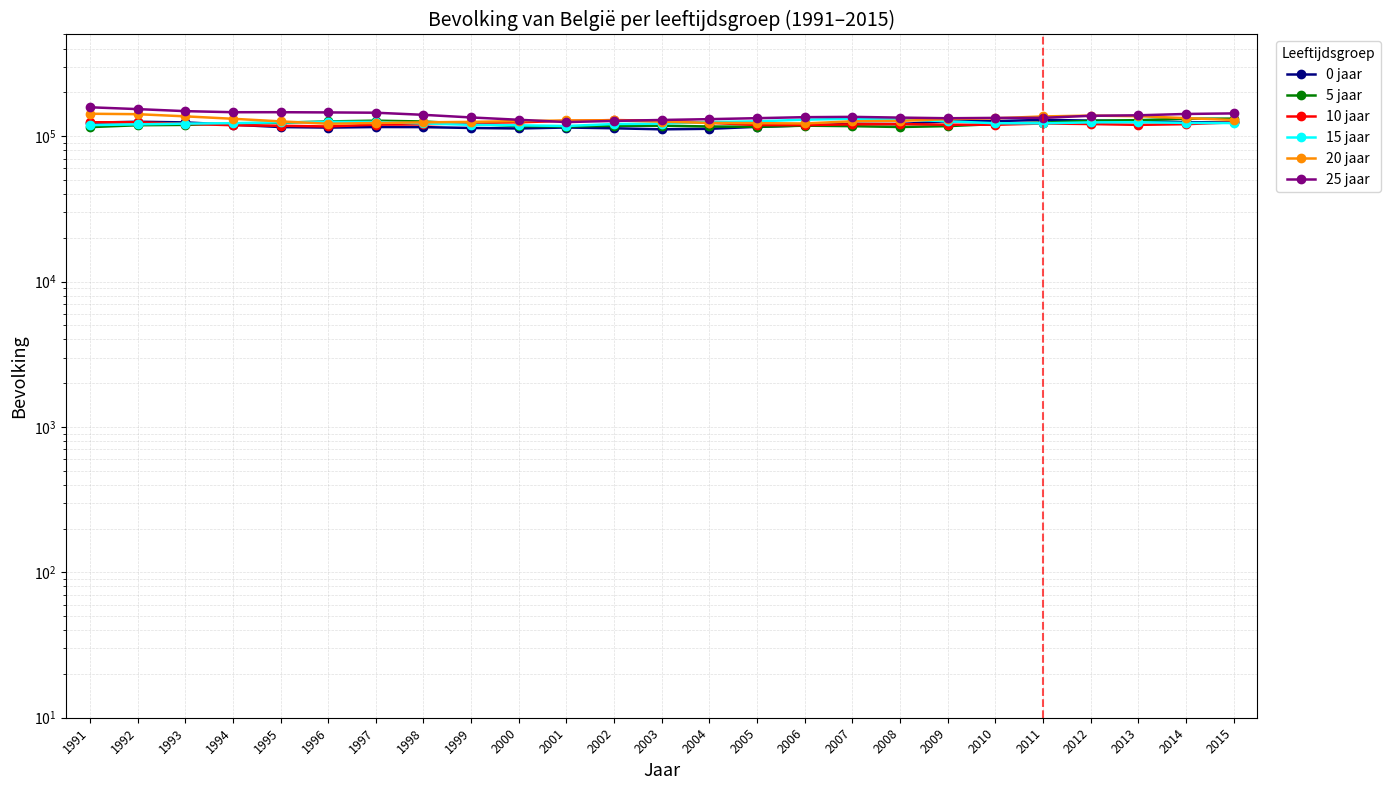

What is the value of the 10 jaar point at the 12th from the left?

128971